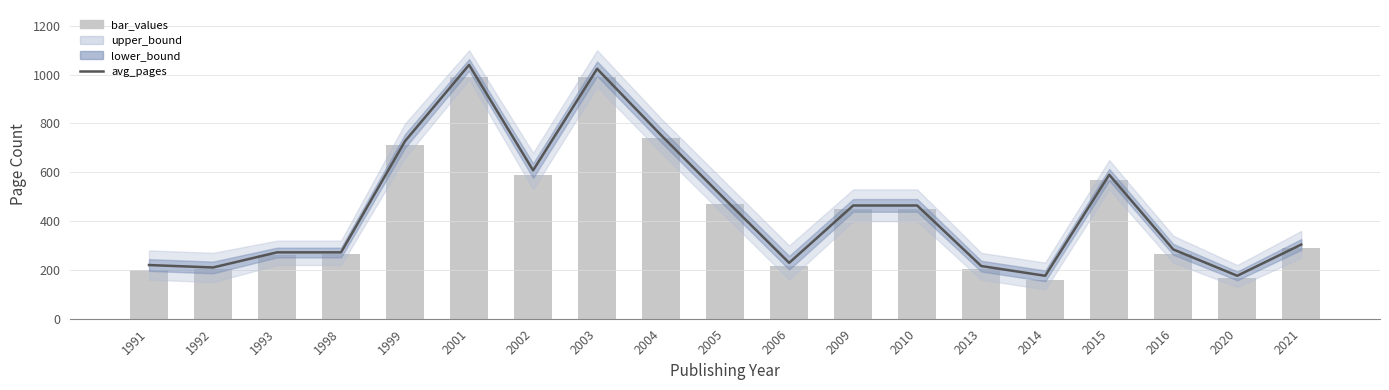

What is the lowest value of the avg_pages series?

176